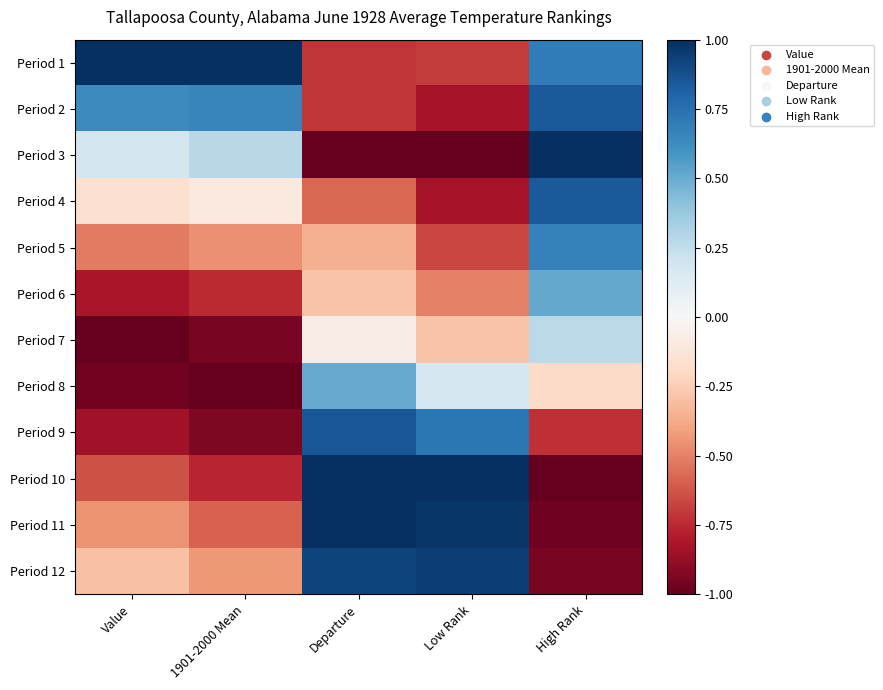

Which series changed the most between Departure and High Rank?

Period 3